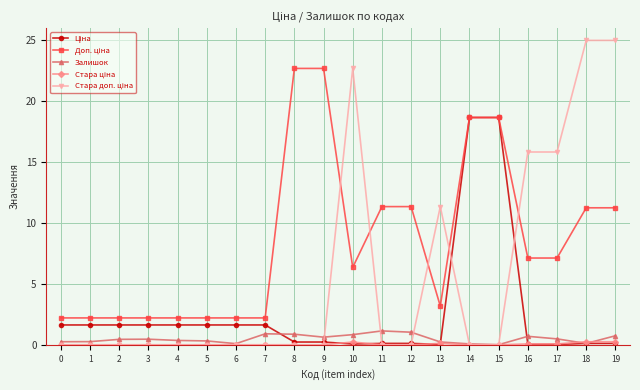

What is the greatest value displayed?

25.0